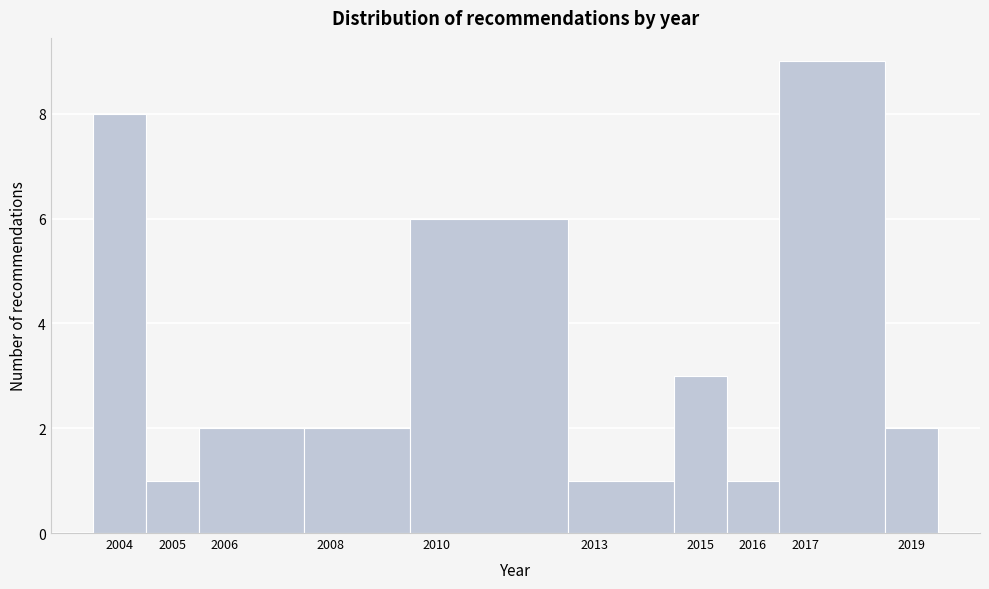

Reading left to right, list every bar in this chart as the range it spans on the x-axis followed by its height. The values are not printed on the chart, so give them approximately, as read against the axis.

2003.5 to 2004.5: 8
2004.5 to 2005.5: 1
2005.5 to 2007.5: 2
2007.5 to 2009.5: 2
2009.5 to 2012.5: 6
2012.5 to 2014.5: 1
2014.5 to 2015.5: 3
2015.5 to 2016.5: 1
2016.5 to 2018.5: 9
2018.5 to 2019.5: 2